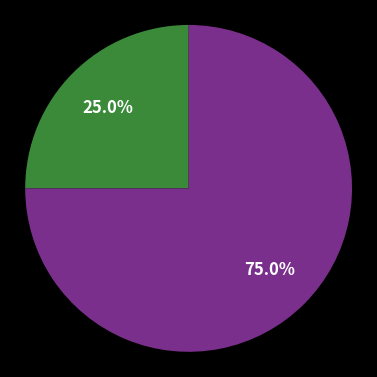

Is there any slice that represents more than half of the pie?

Yes